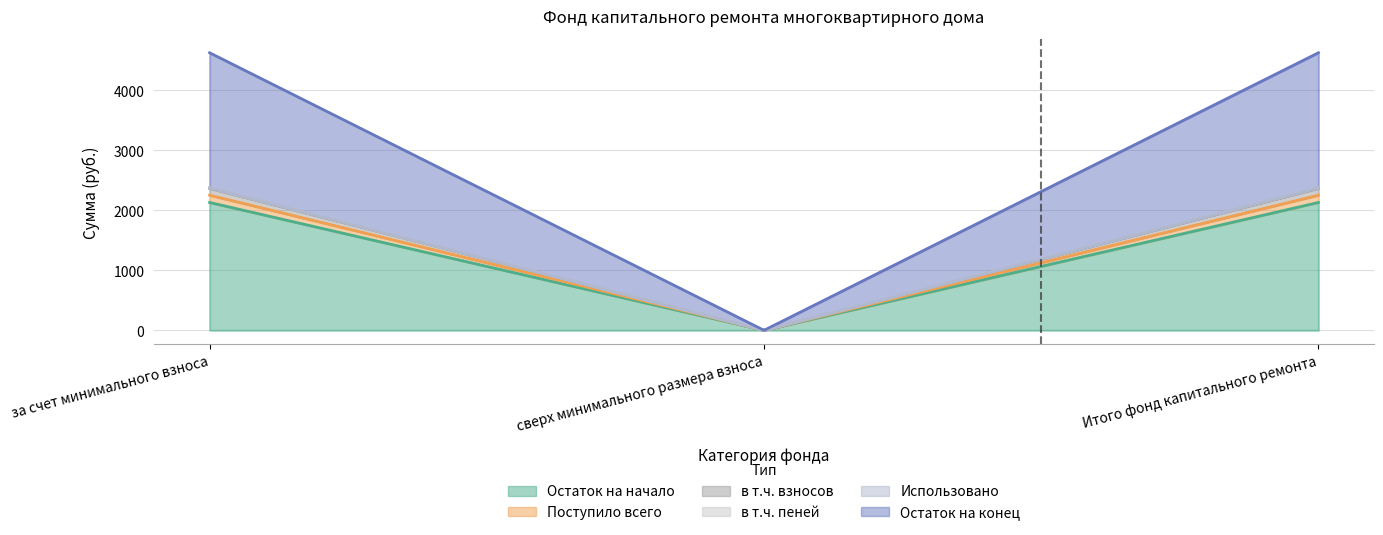

Is it true that Остаток на начало equals 1451.9 at Итого фонд капитального ремонта?

False